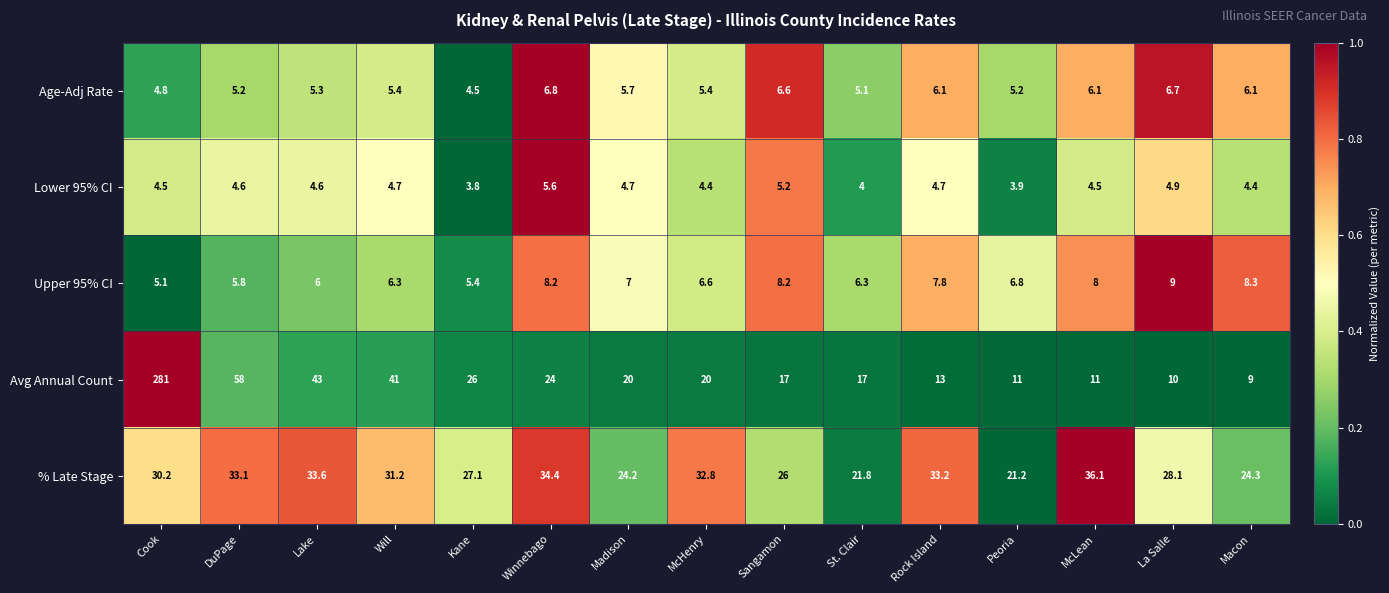

What is the difference between the highest and lowest values at McLean?

31.6